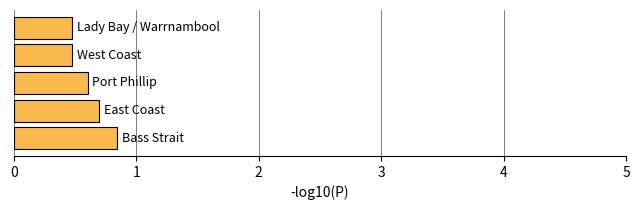

Count the values in the range 0 to 1.

5